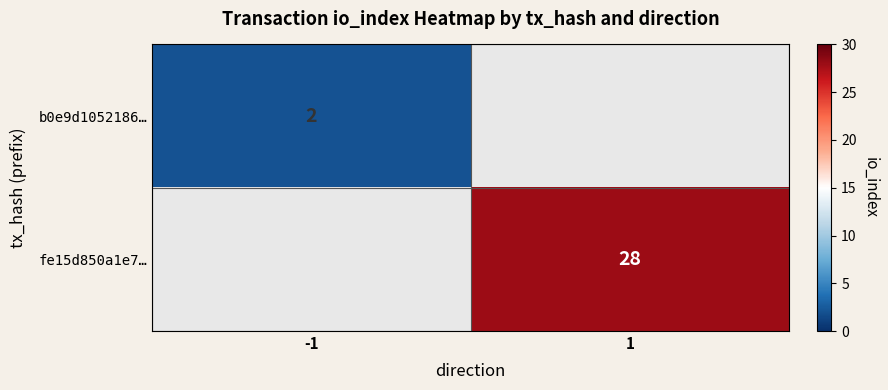

True or false: b0e9d1052186… has a value of 0 at -1.

False